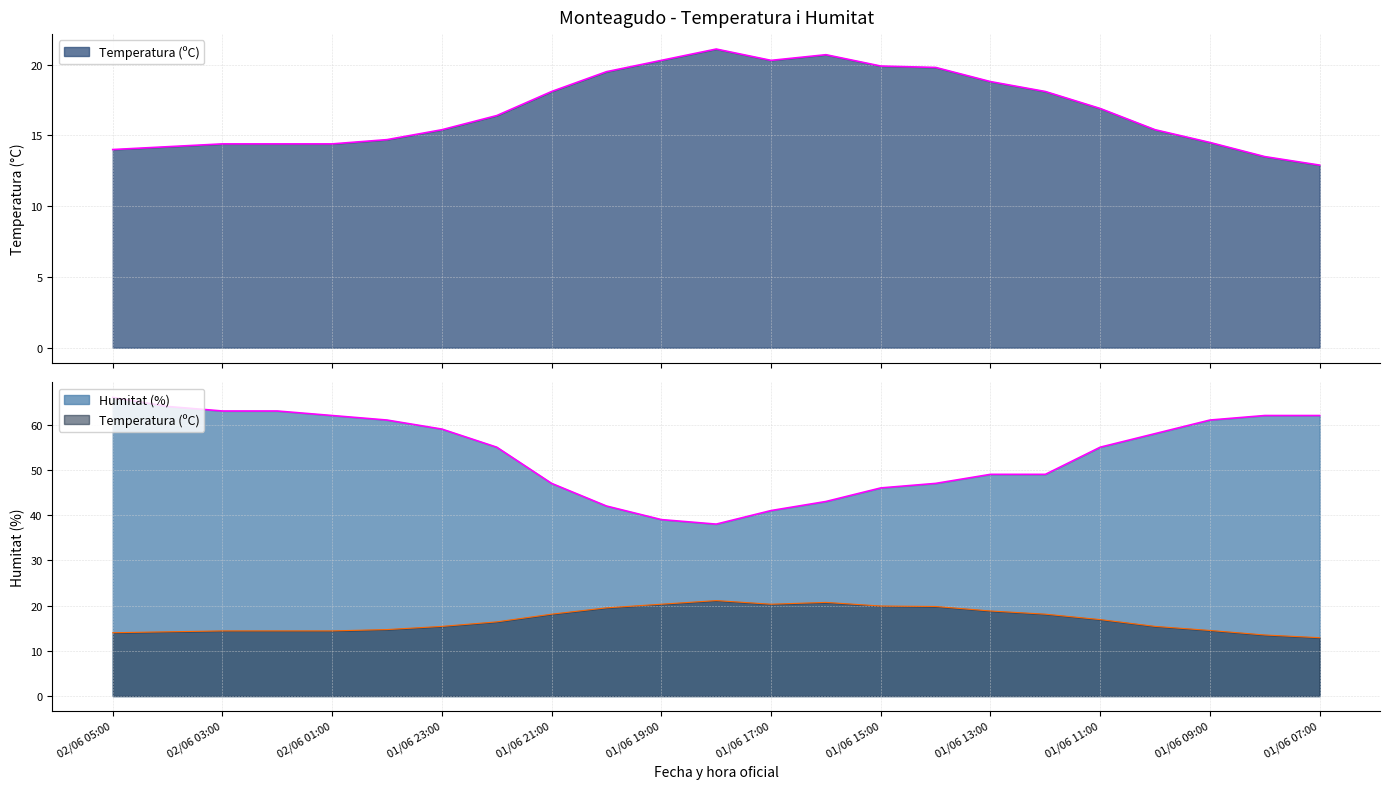

Which has a higher value, 01/06 10:00 or 02/06 03:00?

01/06 10:00